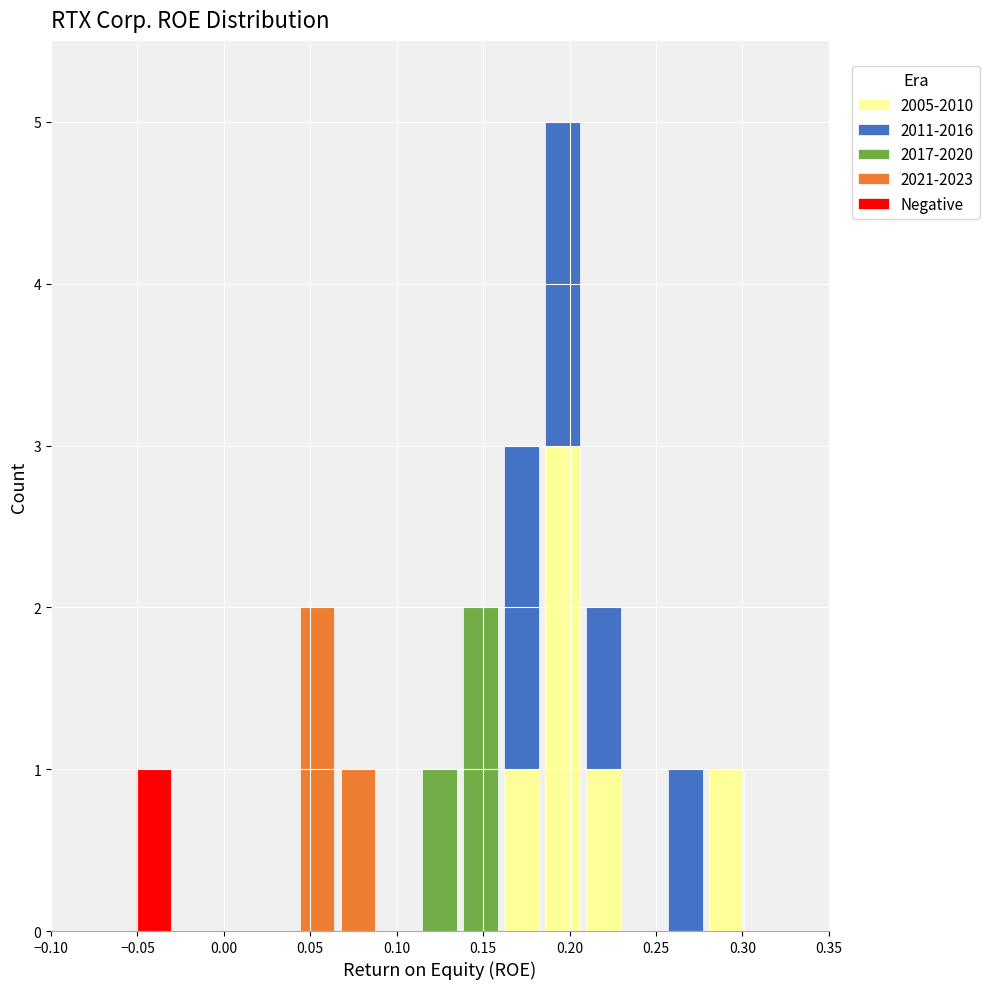

Reading left to right, list every stacked bar in this chart as the range it spans on the x-axis followed by its total height. Neither the bar edges nor the heights are printed on the chart, so give them approximately, as read against the axes.

-0.100 to -0.075: 0
-0.075 to -0.055: 0
-0.055 to -0.030: 1
-0.030 to -0.005: 0
-0.005 to 0.020: 0
0.020 to 0.040: 0
0.040 to 0.065: 2
0.065 to 0.090: 1
0.090 to 0.115: 0
0.115 to 0.135: 1
0.135 to 0.160: 2
0.160 to 0.185: 3
0.185 to 0.210: 5
0.210 to 0.230: 2
0.230 to 0.255: 0
0.255 to 0.280: 1
0.280 to 0.305: 1
0.305 to 0.325: 0
0.325 to 0.350: 0